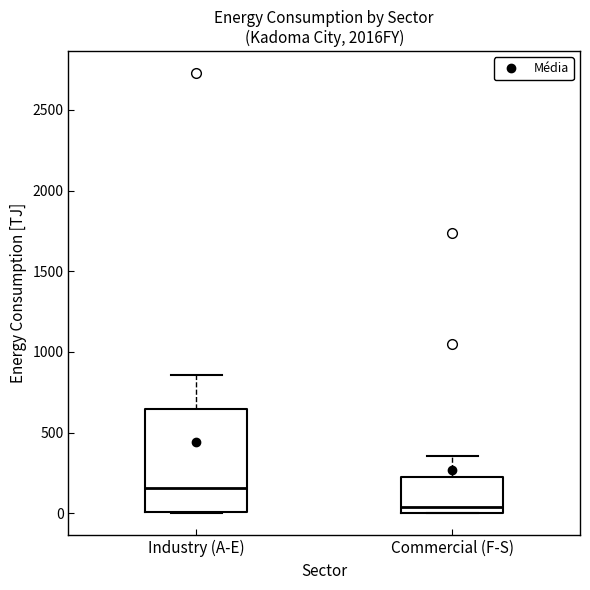

Where does the median line of the box for Commercial (F-S) sit on the y-axis? The values are not printed on the chart, so give them approximately, as read against the axis.

50